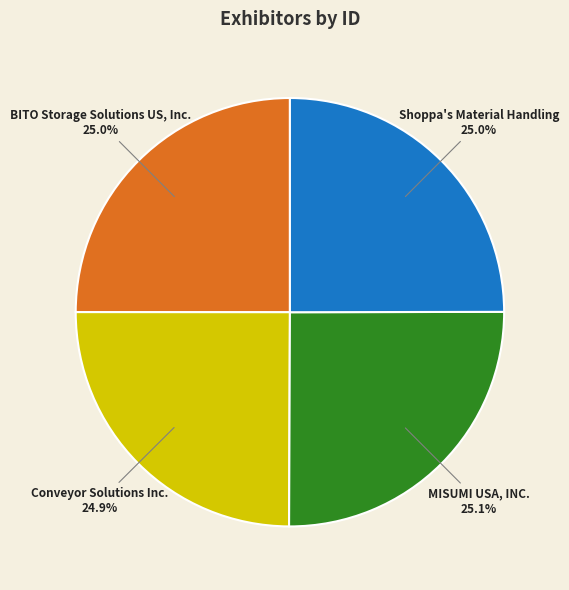

What percentage is NOT represented by BITO Storage Solutions US, Inc.?

75.0%